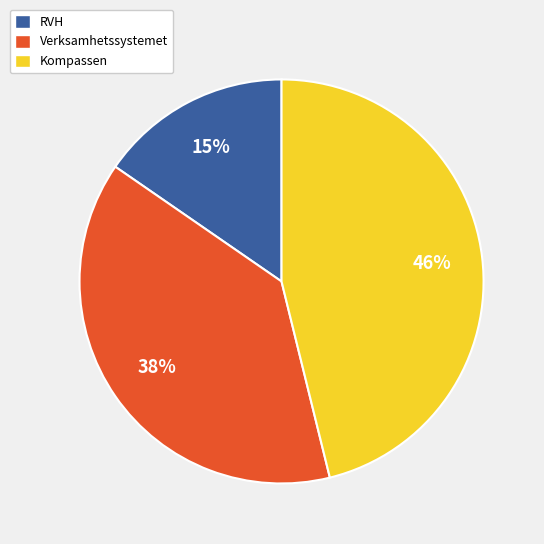

Which has a higher value, Kompassen or Verksamhetssystemet?

Kompassen